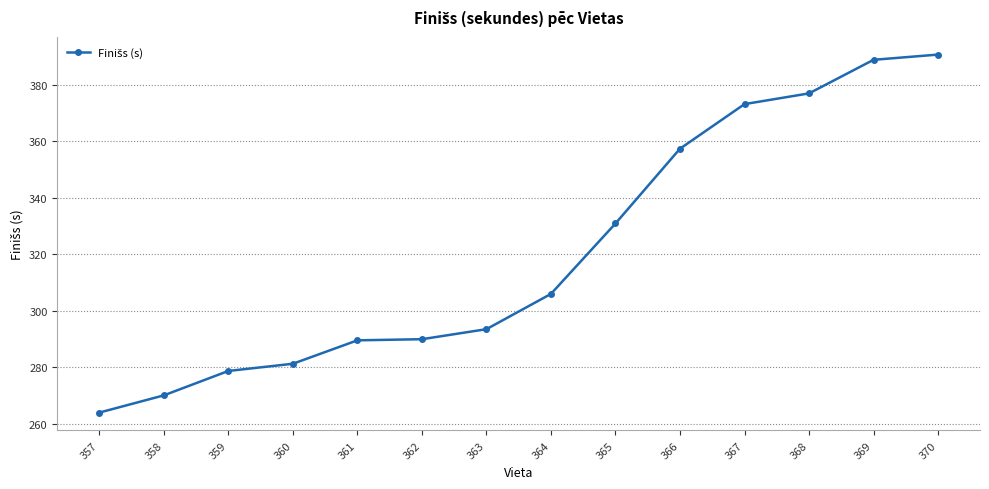

Does the chart have visible grid lines?

Yes